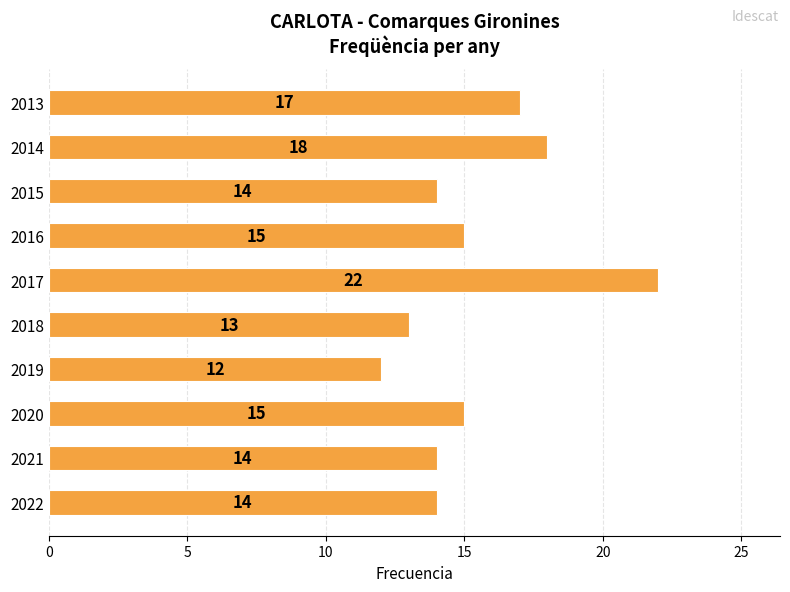

Approximately how many times larger is the value at 2015 compared to 2017?

0.6